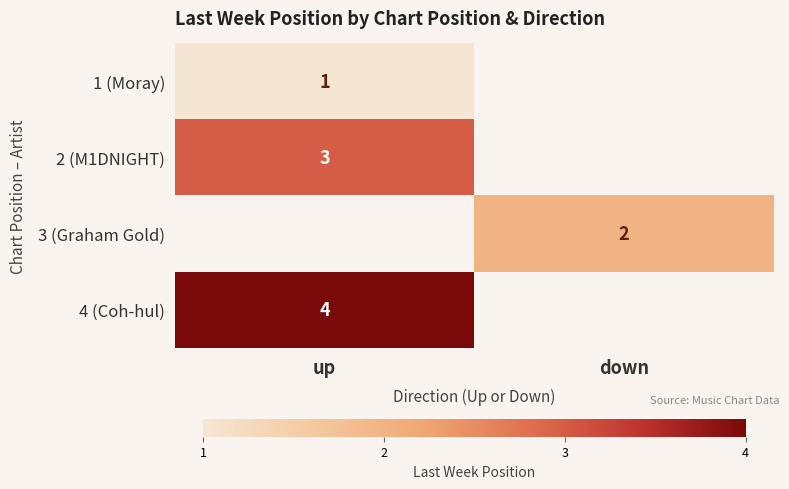

True or false: 2 (M1DNIGHT) has a value of 4 at up.

False